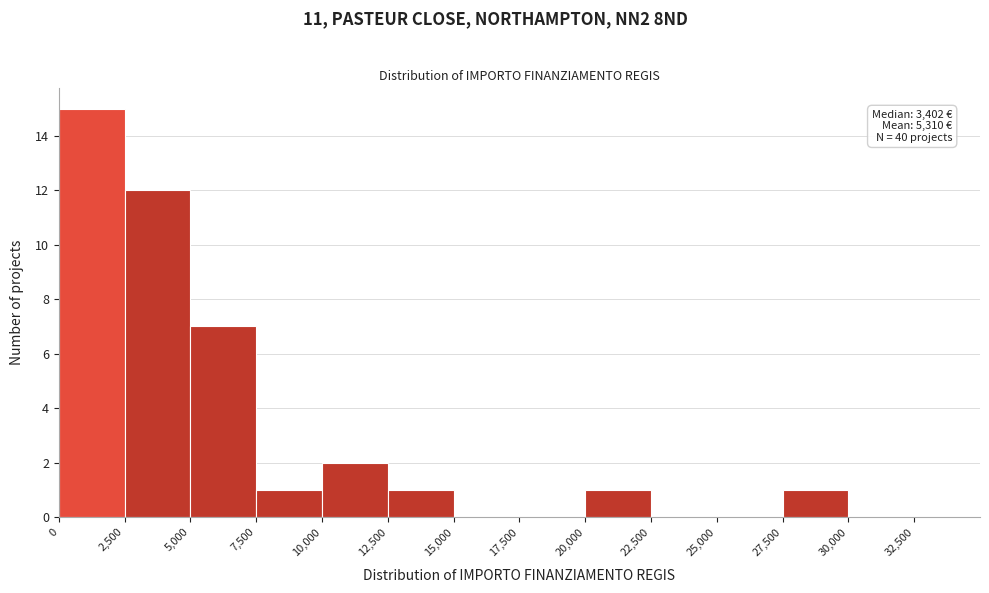

Over which range of the x-axis is the bar tallest?

0 to 2500